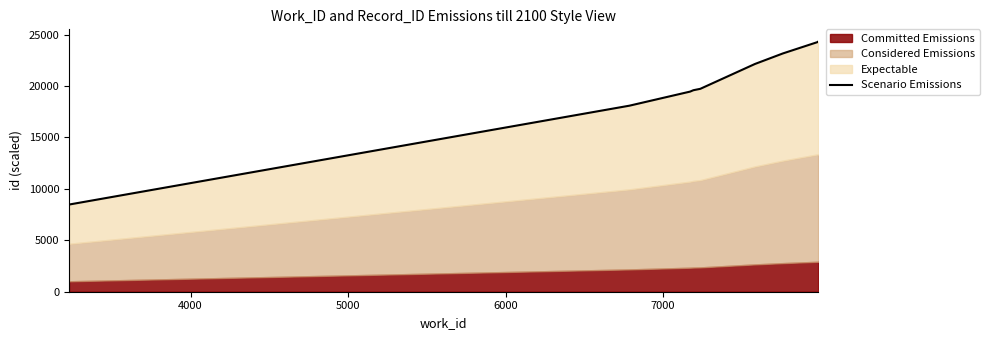

What position from the right is 6000?

7